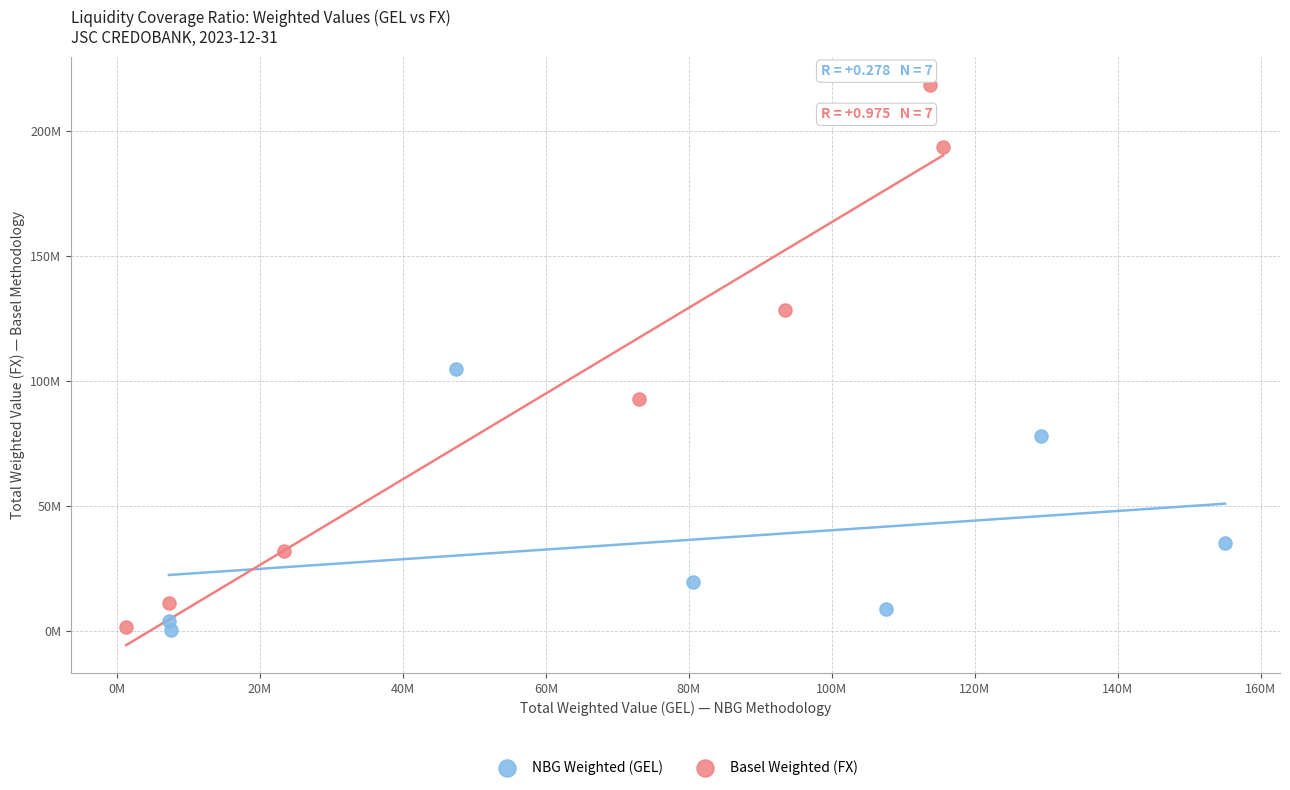

What are all the series names shown in the legend?

NBG Weighted (GEL), Basel Weighted (FX)